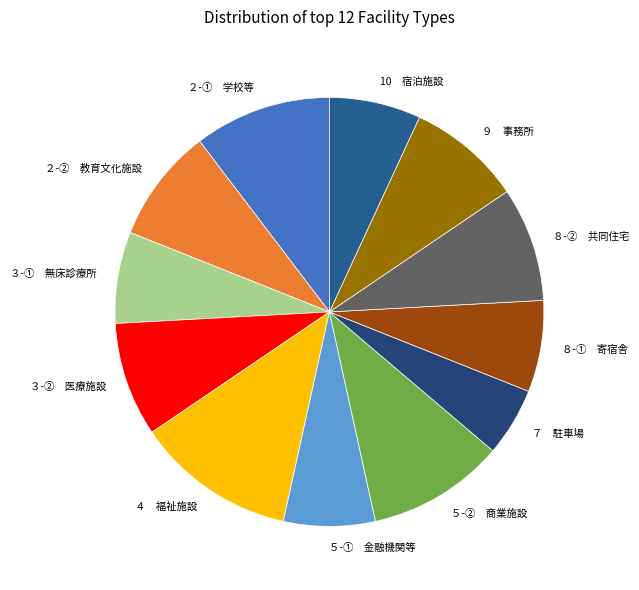

Which category has the biggest portion of the pie?

４ 福祉施設